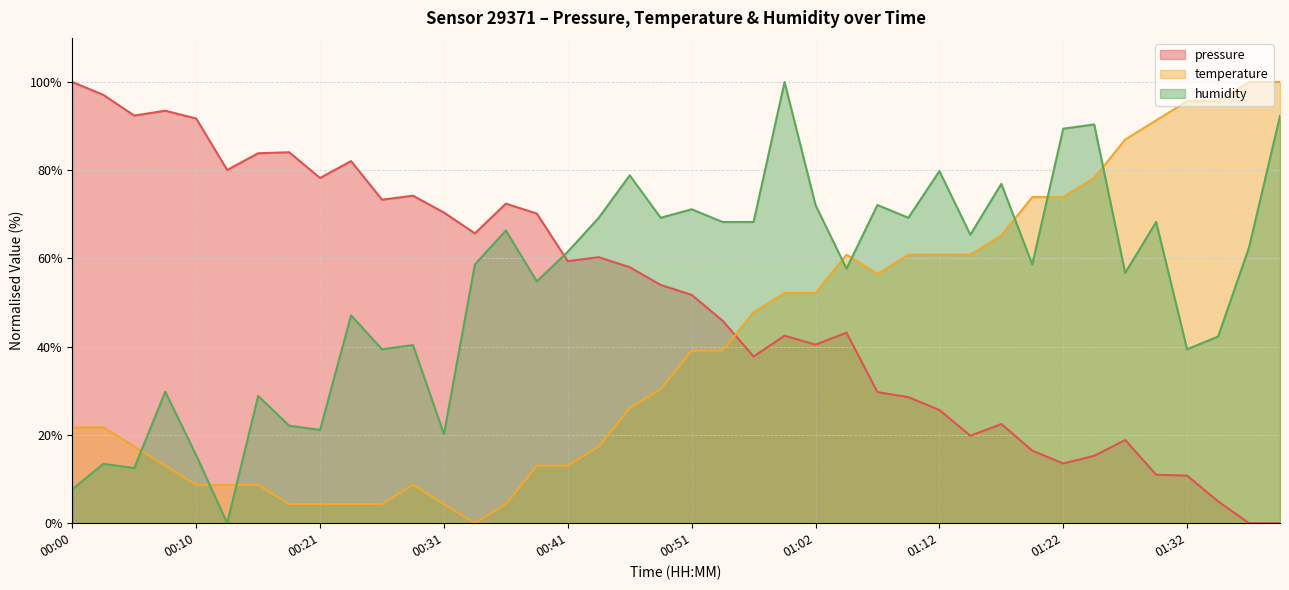

Reading right to left, transcribe all the data shown in this chart.

pressure: 01:39=0.0	01:37=0.0	01:34=5.0	01:32=10.8	01:29=11.0	01:27=18.9	01:24=15.3	01:22=13.5	01:19=16.5	01:17=22.5	01:14=19.8	01:12=25.7	01:09=28.6	01:07=29.7	01:04=43.2	01:02=40.5	00:59=42.5	00:56=37.8	00:54=45.9	00:51=51.8	00:49=54.0	00:46=58.0	00:44=60.3	00:41=59.4	00:39=70.2	00:36=72.4	00:34=65.7	00:31=70.4	00:29=74.2	00:26=73.3	00:23=82.1	00:21=78.3	00:18=84.1	00:15=83.8	00:12=80.1	00:10=91.7	00:07=93.5	00:05=92.4	00:02=97.1	00:00=100.0
temperature: 01:39=100.0	01:37=100.0	01:34=95.7	01:32=95.7	01:29=91.3	01:27=87.0	01:24=78.3	01:22=73.9	01:19=73.9	01:17=65.2	01:14=60.9	01:12=60.9	01:09=60.9	01:07=56.5	01:04=60.9	01:02=52.2	00:59=52.2	00:56=47.8	00:54=39.1	00:51=39.1	00:49=30.4	00:46=26.1	00:44=17.4	00:41=13.0	00:39=13.0	00:36=4.3	00:34=0.0	00:31=4.3	00:29=8.7	00:26=4.3	00:23=4.3	00:21=4.3	00:18=4.3	00:15=8.7	00:12=8.7	00:10=8.7	00:07=13.0	00:05=17.4	00:02=21.7	00:00=21.7
humidity: 01:39=92.3	01:37=62.5	01:34=42.3	01:32=39.4	01:29=68.3	01:27=56.7	01:24=90.4	01:22=89.4	01:19=58.7	01:17=76.9	01:14=65.4	01:12=79.8	01:09=69.2	01:07=72.1	01:04=57.7	01:02=72.1	00:59=100.0	00:56=68.3	00:54=68.3	00:51=71.2	00:49=69.2	00:46=78.8	00:44=69.2	00:41=61.5	00:39=54.8	00:36=66.3	00:34=58.7	00:31=20.2	00:29=40.4	00:26=39.4	00:23=47.1	00:21=21.2	00:18=22.1	00:15=28.8	00:12=0.0	00:10=15.4	00:07=29.8	00:05=12.5	00:02=13.5	00:00=7.7